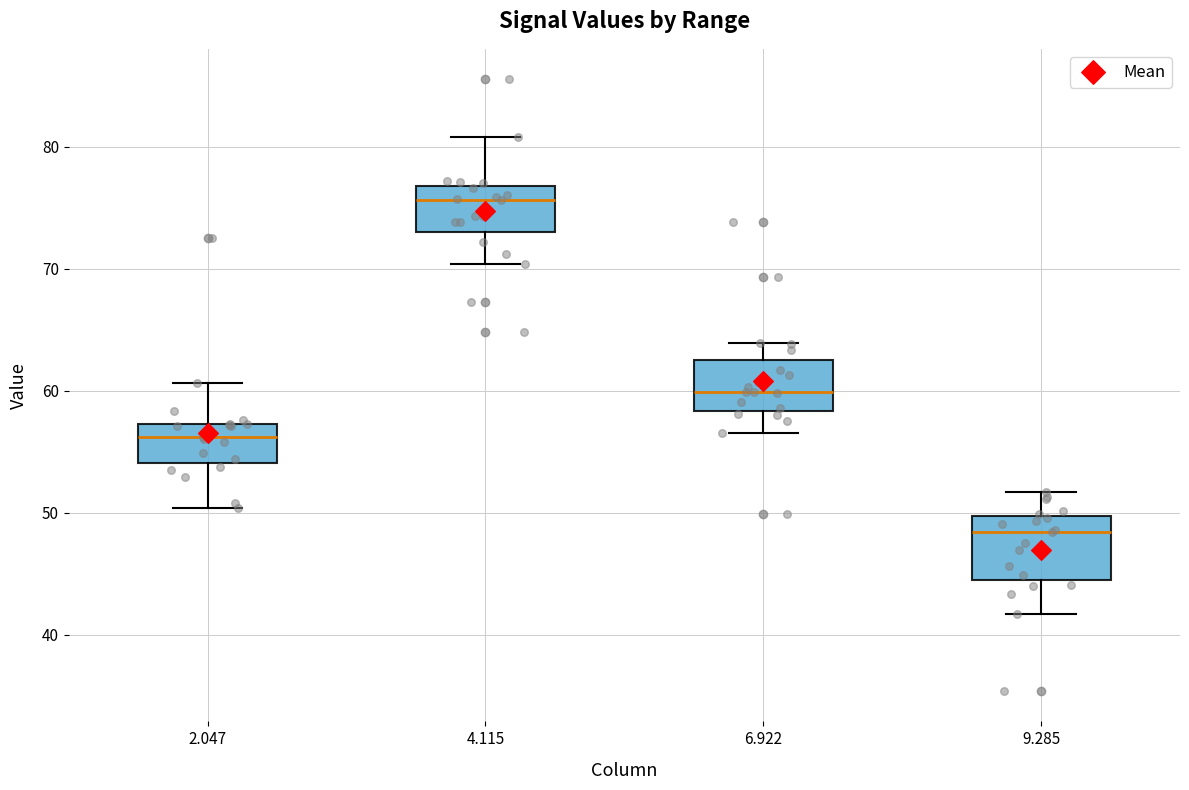

Where is the upper edge of the box at x = 6.922 on the y-axis? The values are not printed on the chart, so give them approximately, as read against the axis.

63